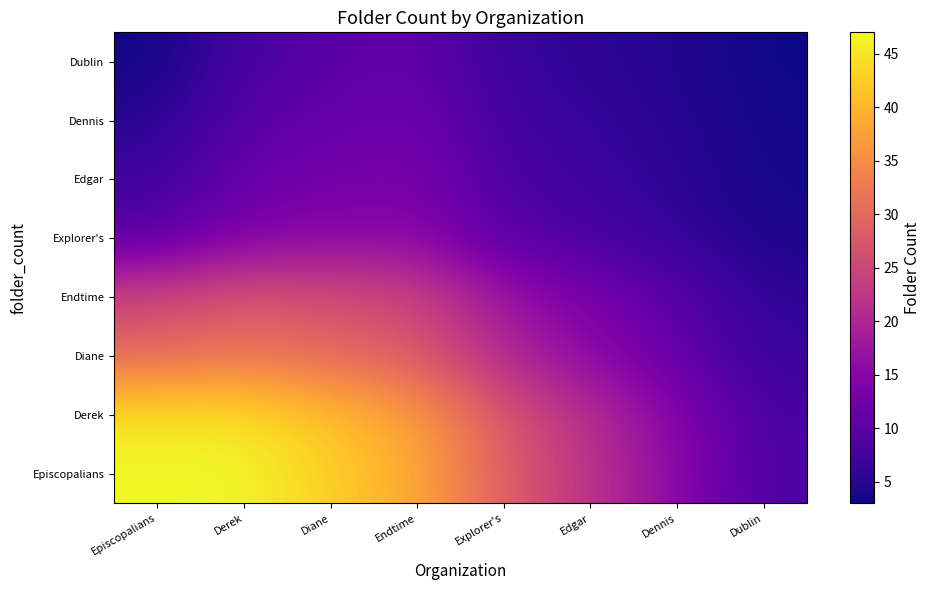

At how many categories does at least one series exceed 33?

4